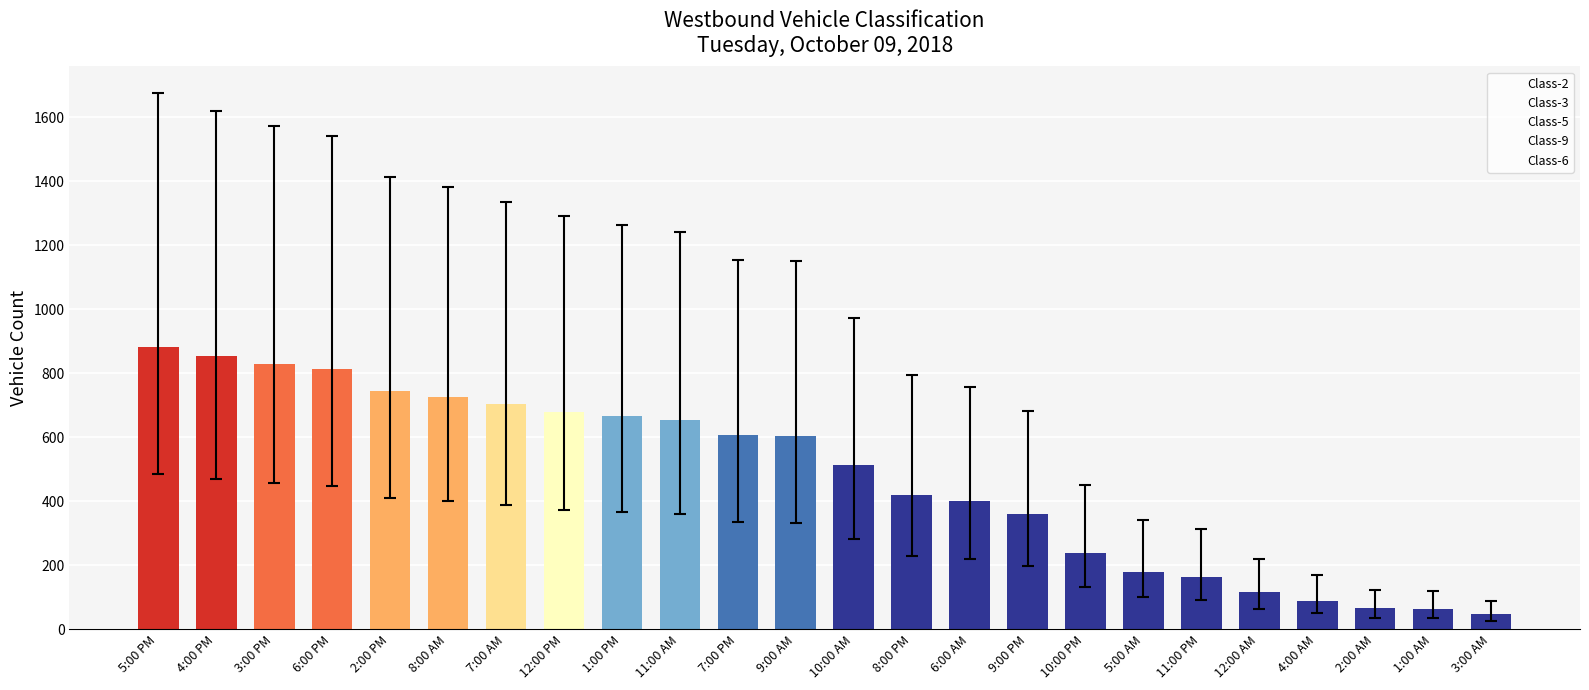

What is the difference between the second highest and second lowest values?

791